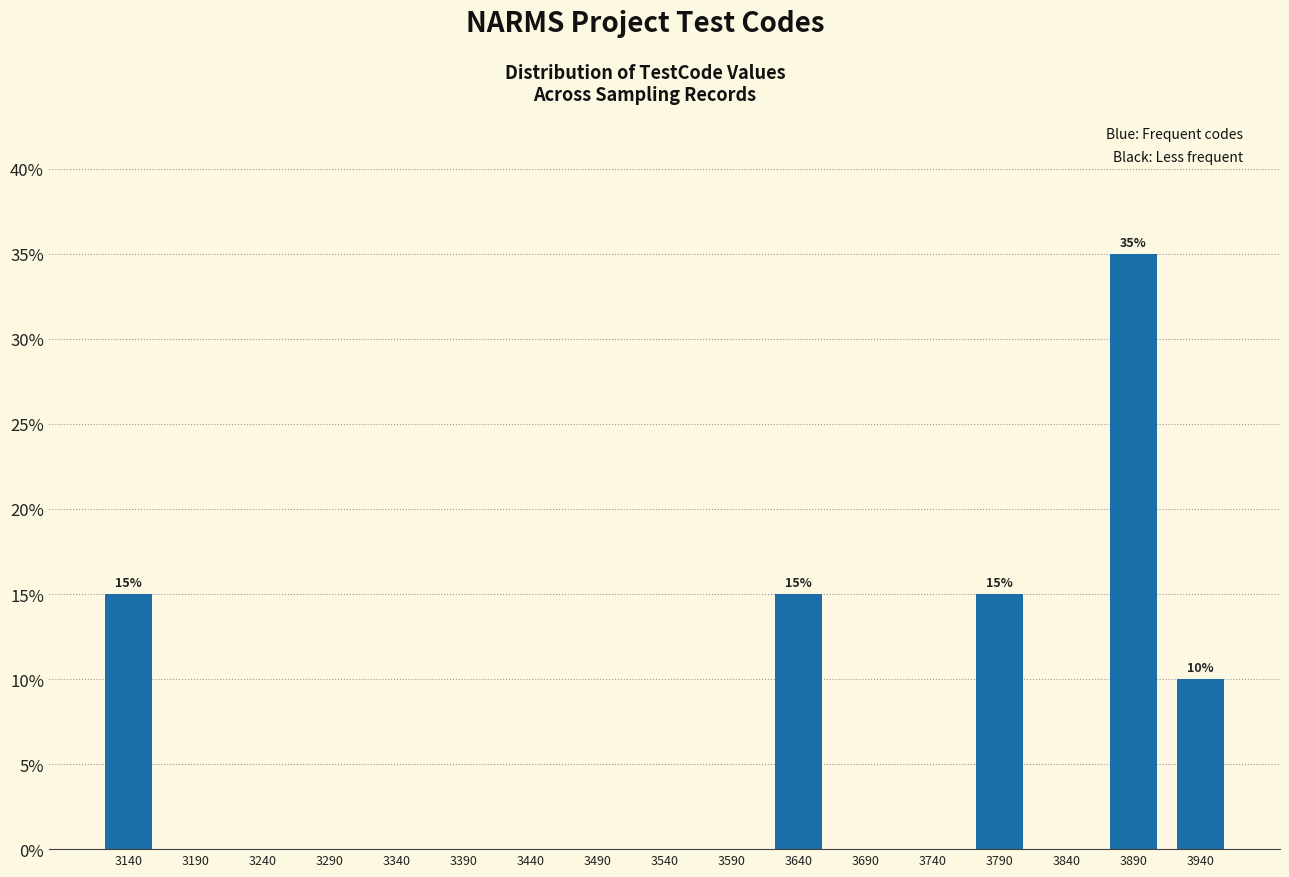

The chart shows a value of 17 at 3440. True or false?

False